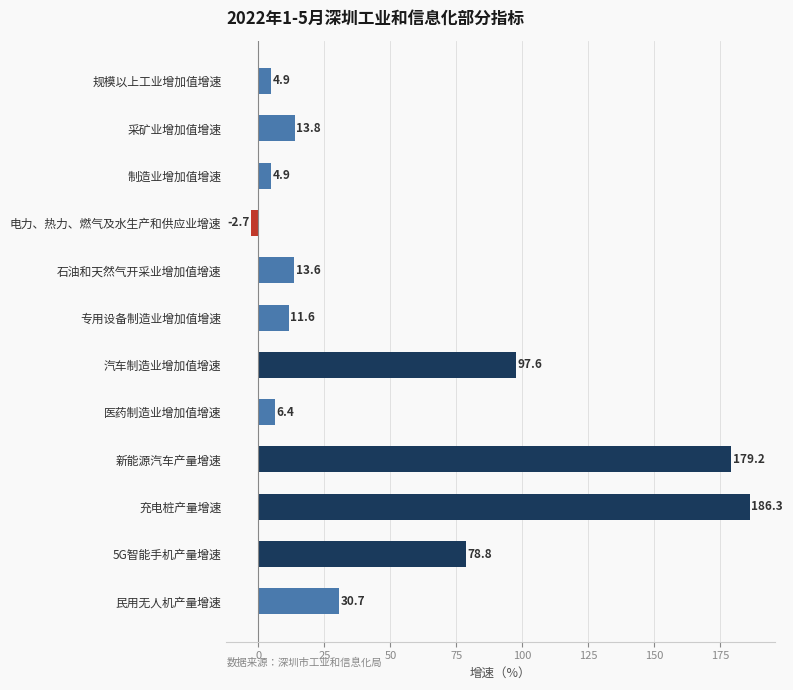

Are the bars grouped side by side (vs. stacked)?

No